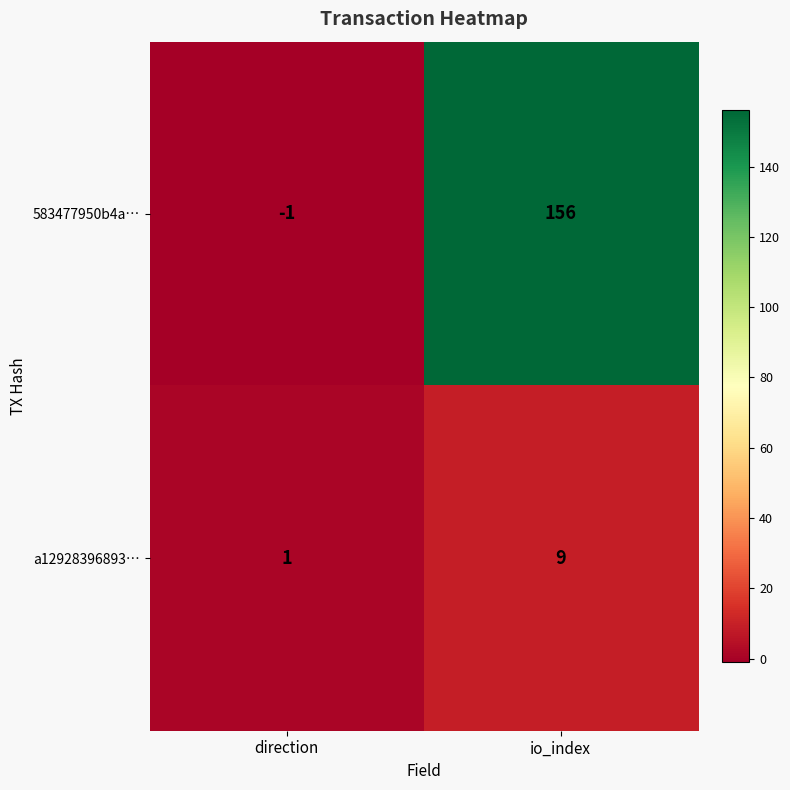

What is the difference between the maximum and minimum values in the 583477950b4a… series?

157